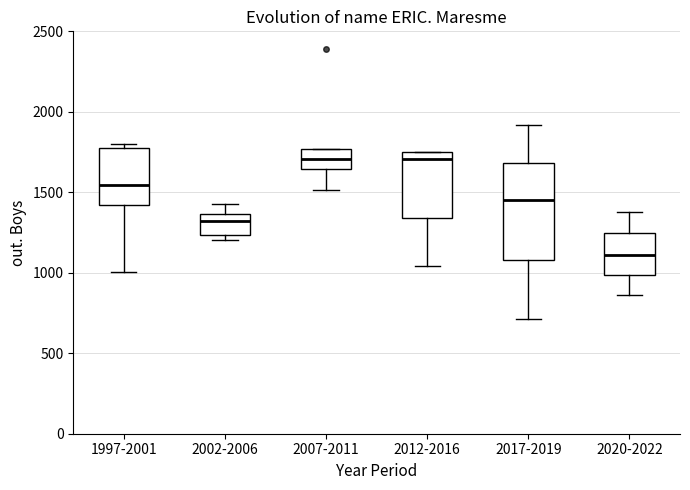

Reading left to right, read every box against the y-axis: the position of its median line, the range the box covers, and the ends of its whiskers. The values are not printed on the chart, so give them approximately, as read against the axis.

1997-2001: median 1550, box 1400 to 1750, whiskers 1000 to 1800
2002-2006: median 1300, box 1250 to 1350, whiskers 1200 to 1450
2007-2011: median 1700, box 1650 to 1750, whiskers 1500 to 1750
2012-2016: median 1700, box 1350 to 1750, whiskers 1050 to 1750
2017-2019: median 1450, box 1100 to 1700, whiskers 700 to 1900
2020-2022: median 1100, box 1000 to 1250, whiskers 850 to 1400